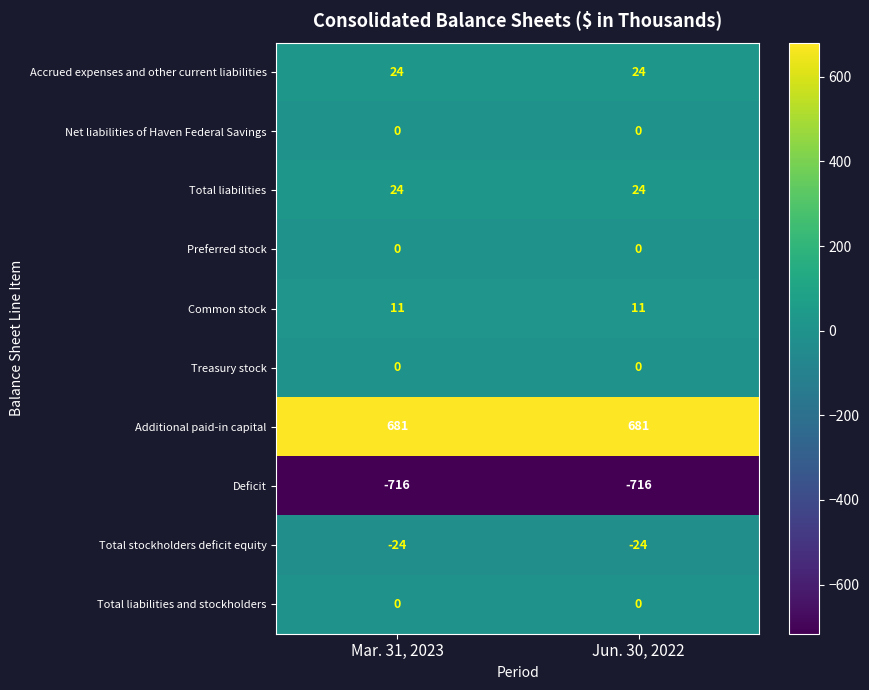

The value of Total liabilities and stockholders at Mar. 31, 2023 is 0. True or false?

True